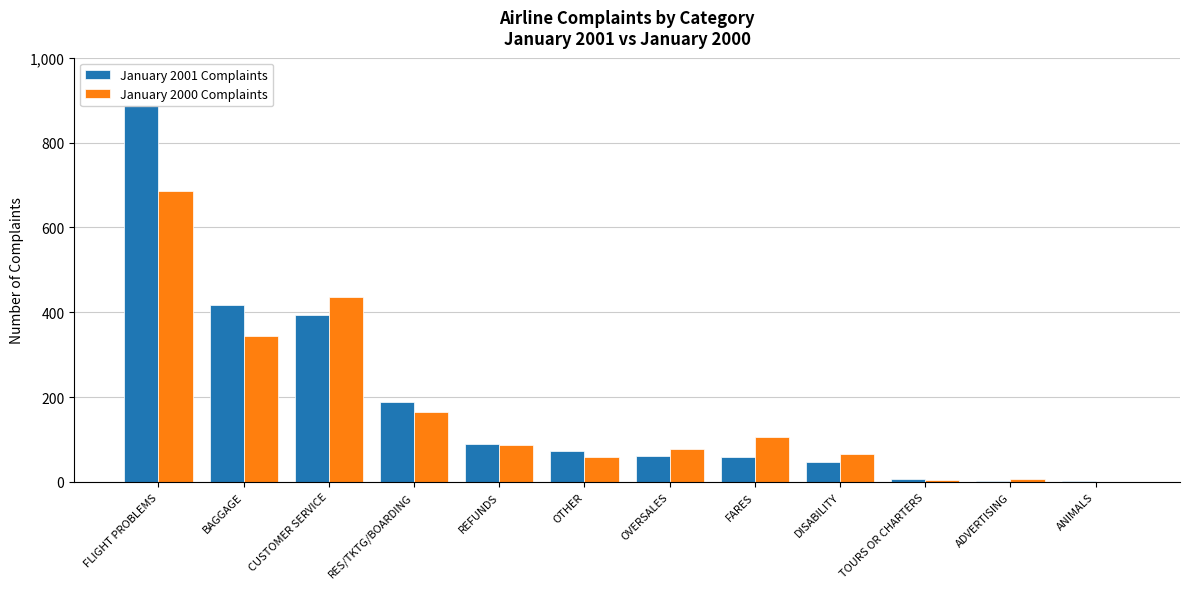

Reading left to right, what are all the values shown in this chart?

January 2001 Complaints: 888	418	393	188	89	72	60	58	46	6	2	1
January 2000 Complaints: 686	344	435	164	87	59	78	106	65	4	6	0